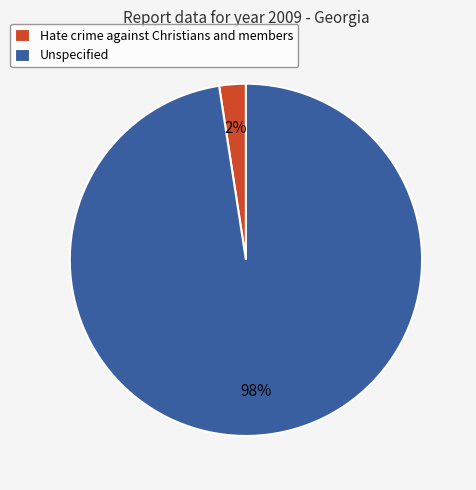

Do Hate crime against Christians and members and Unspecified together represent more than half of the pie?

Yes